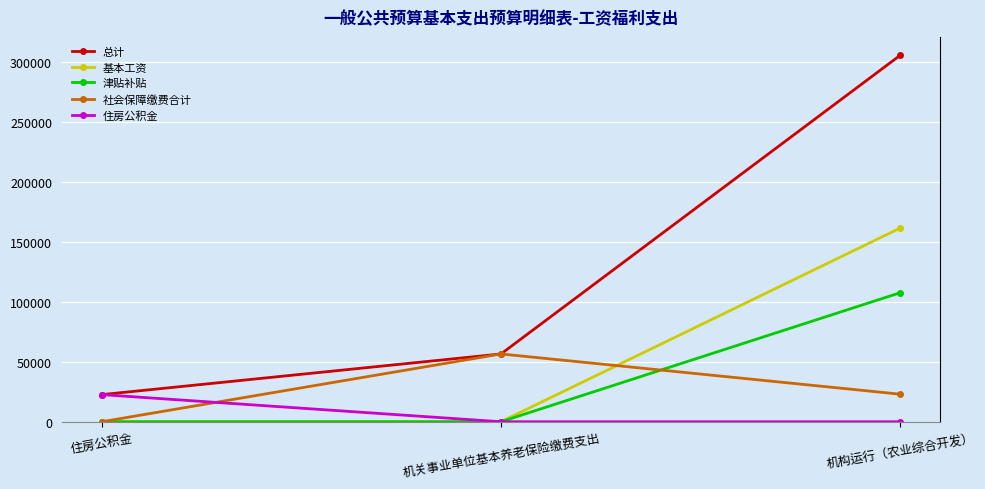

Is it true that 总计 equals 22629.9 at 住房公积金?

True